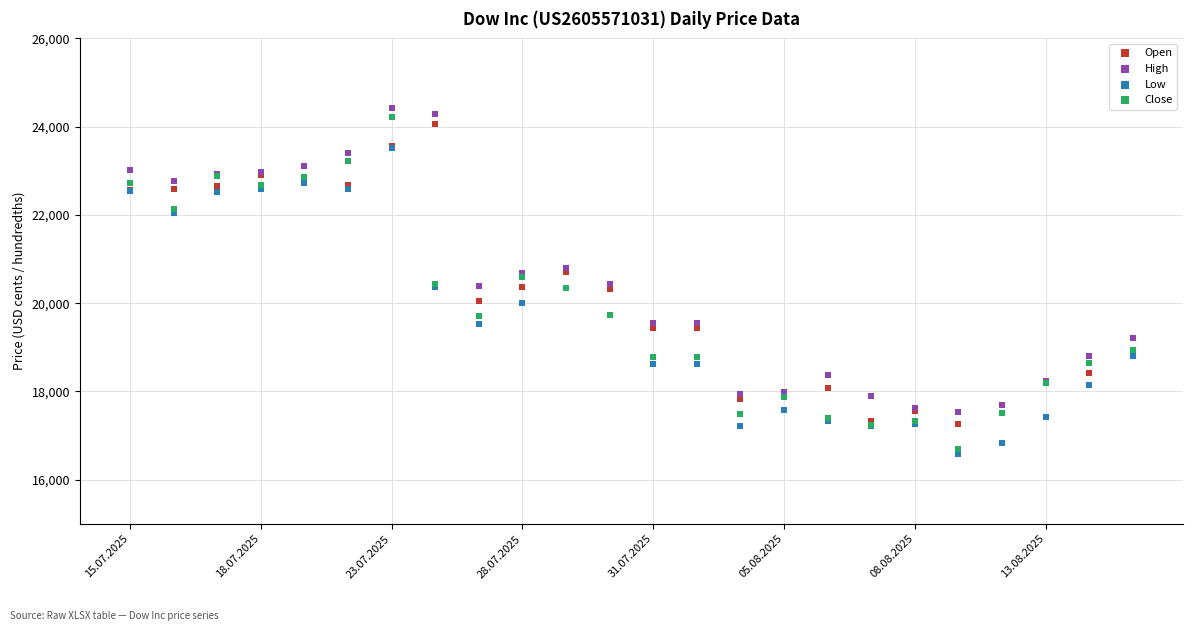

Which series has the widest spread of Y values?

Close